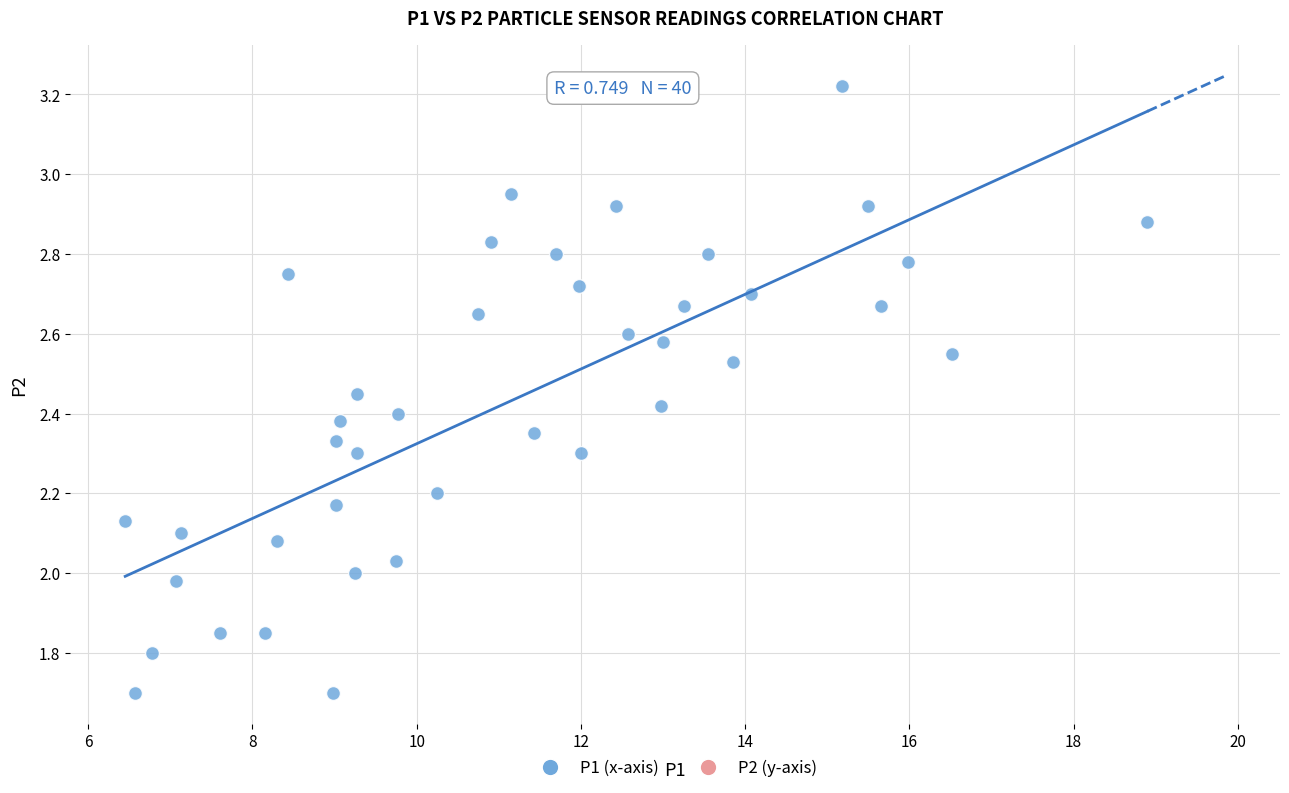

What is the range of Y values (max minus min)?

1.5